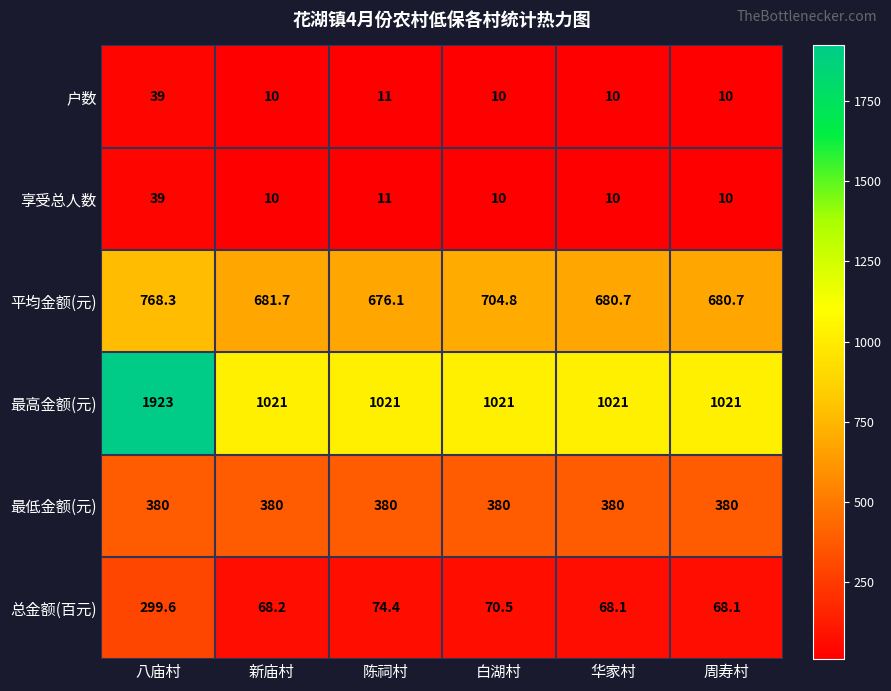

The 总金额(百元) series shows 105.7 at 周寿村. True or false?

False